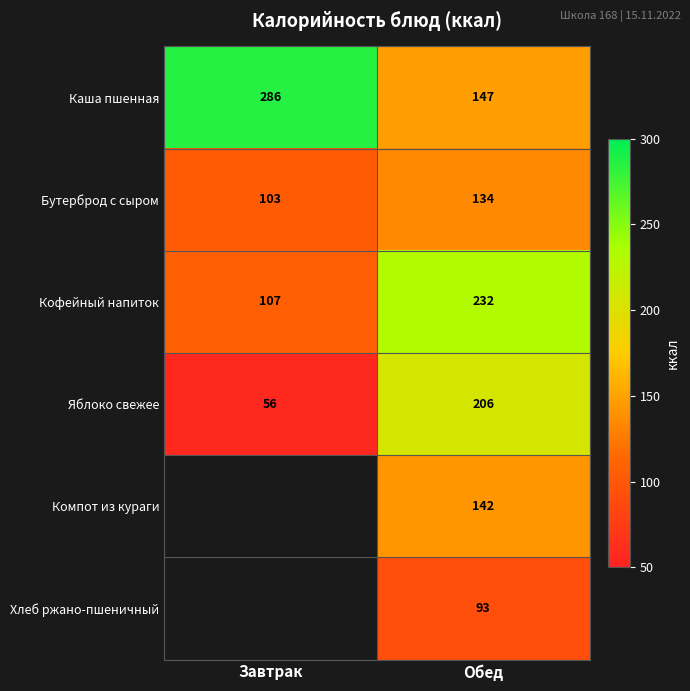

Is the value of Кофейный напиток at Обед greater than the value of Яблоко свежее at Завтрак?

Yes